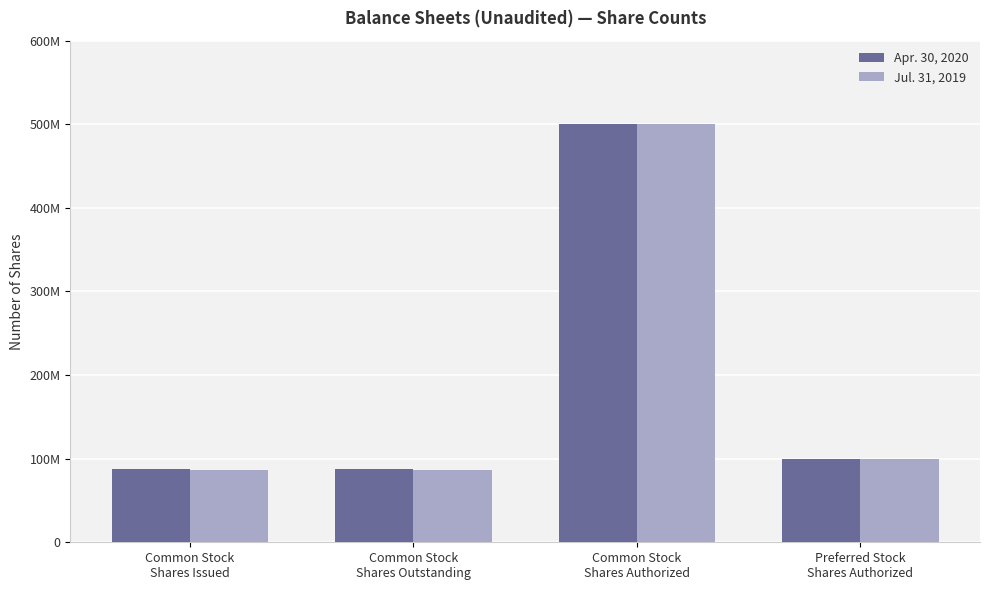

What position from the right is Common Stock
Shares Outstanding?

3